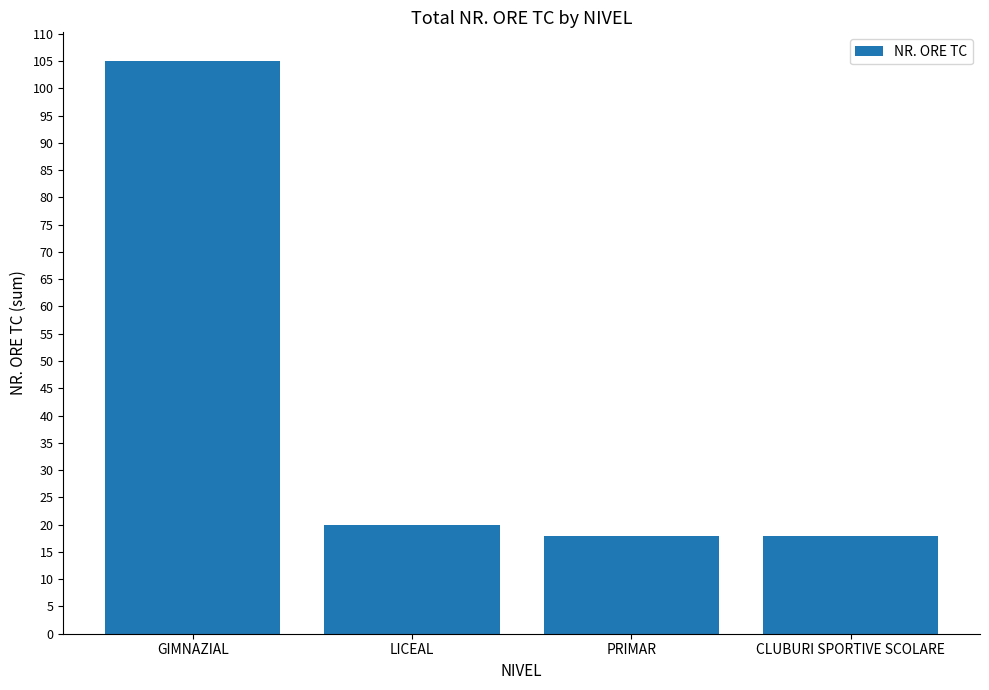

What is the sum of the values at PRIMAR and LICEAL?

38